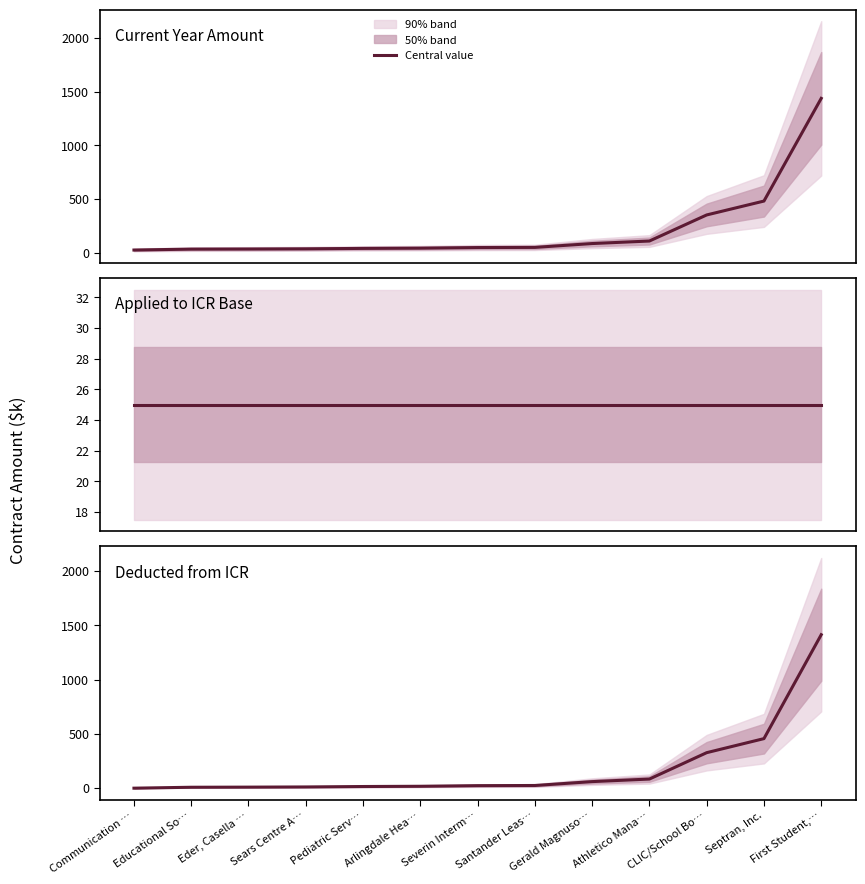

True or false: Applied to ICR Base has more than 2 interior local peaks.

False